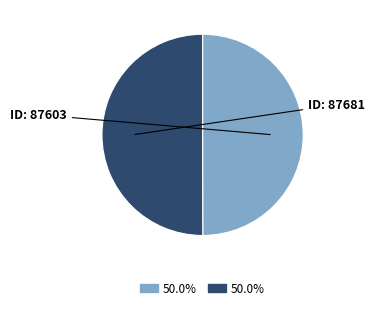

How many slices are in this pie chart?

2